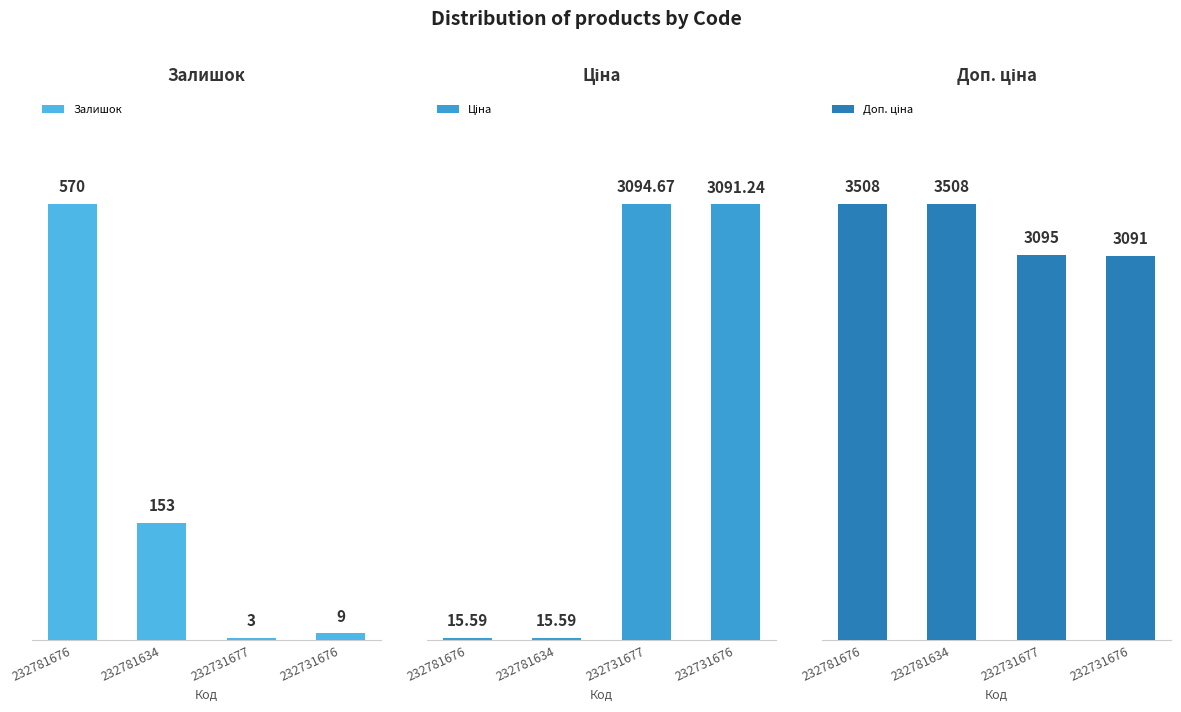

True or false: Доп. ціна has a value of 1017.2 at 232781676.

False